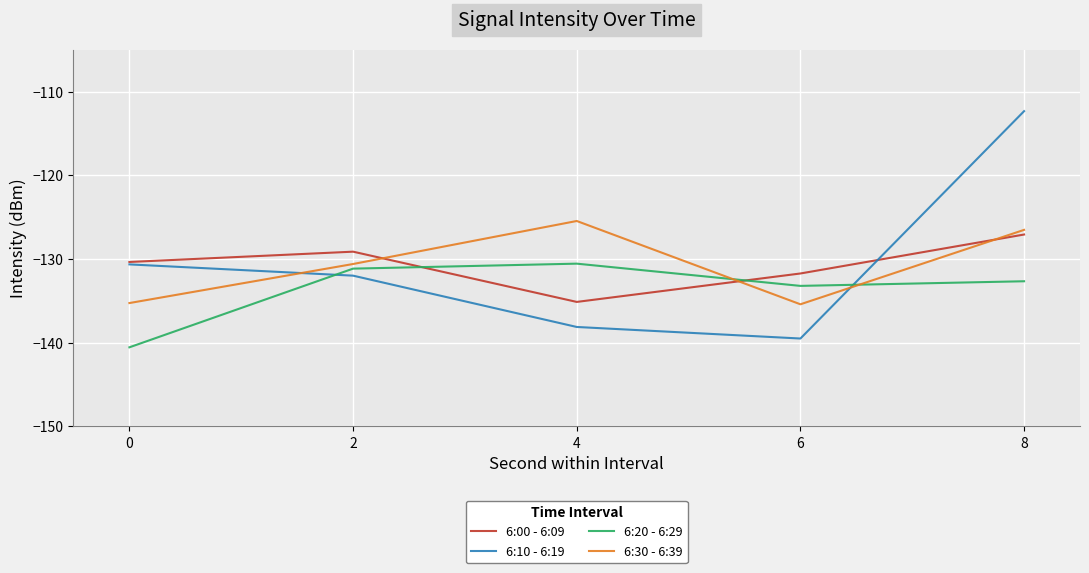

How many values in the 6:00 - 6:09 series exceed -130?

2